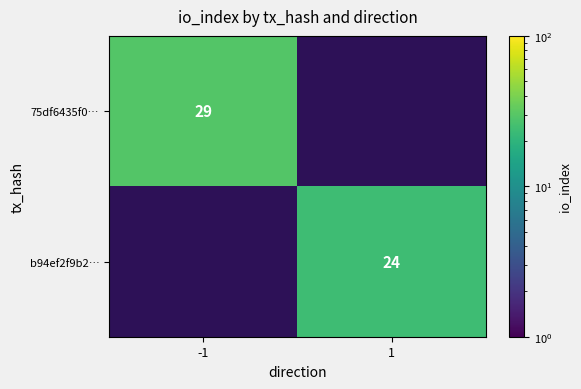

Is it true that 75df6435f0… equals 18 at -1?

False